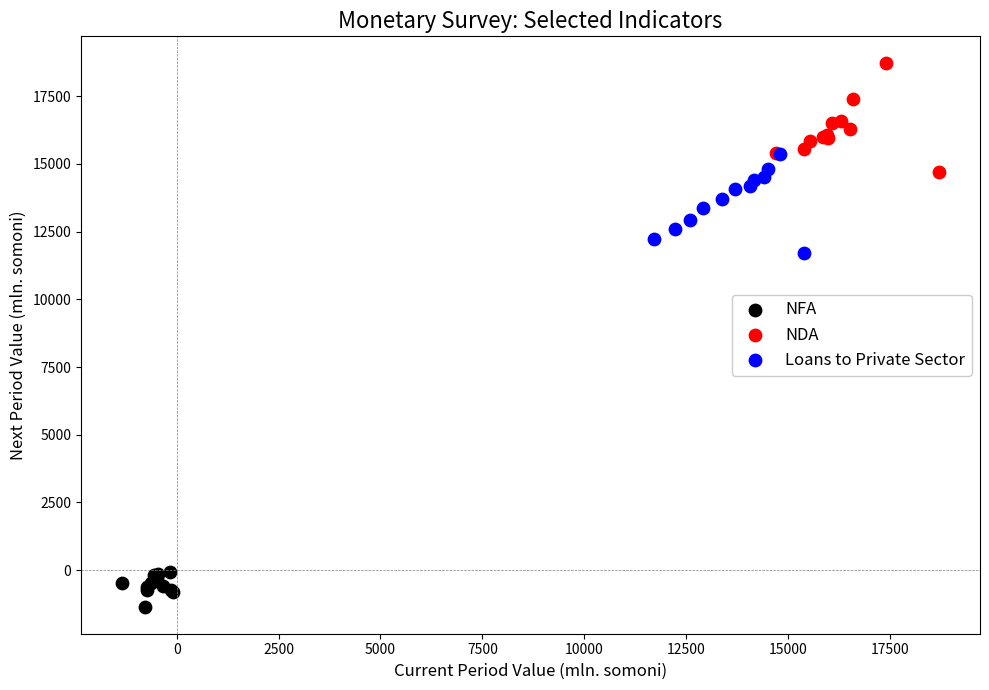

What are all the series names shown in the legend?

NFA, NDA, Loans to Private Sector